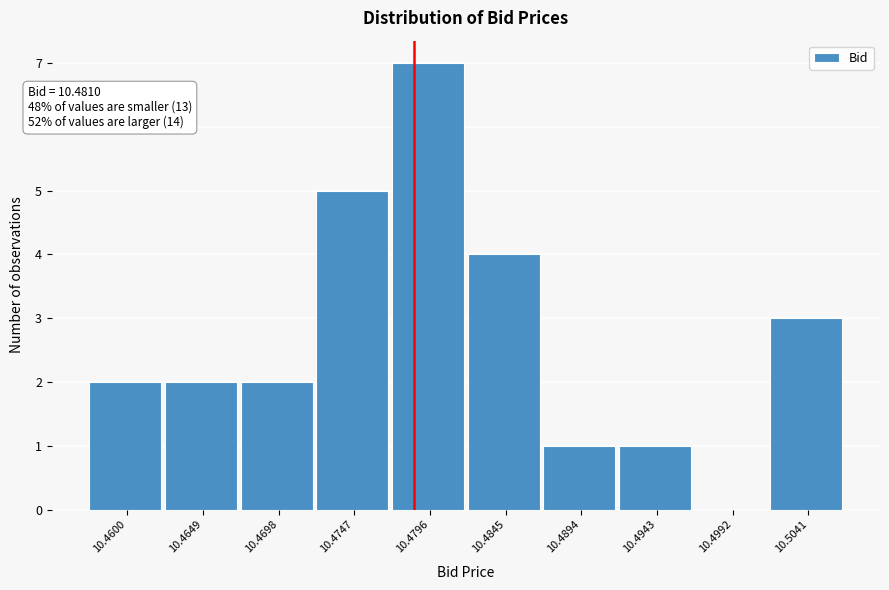

Reading left to right, list all the values displayed in this chart.

10.4600=2	10.4649=2	10.4698=2	10.4747=5	10.4796=7	10.4845=4	10.4894=1	10.4943=1	10.4992=0	10.5041=3